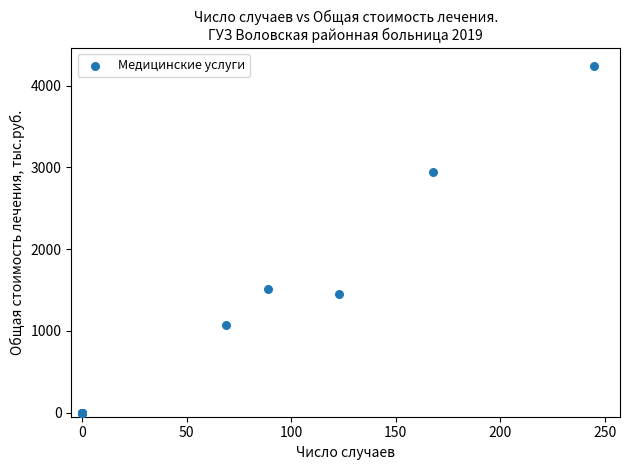

What Y value in the scatter plot is closest to 2123?

1518.5